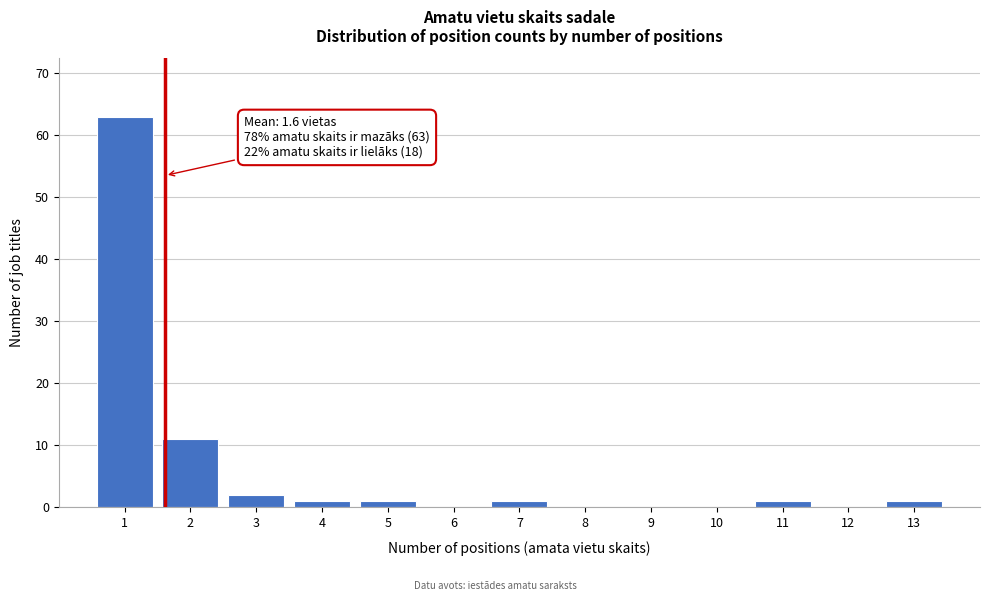

Over which range of the x-axis is the bar tallest?

0.5 to 1.5